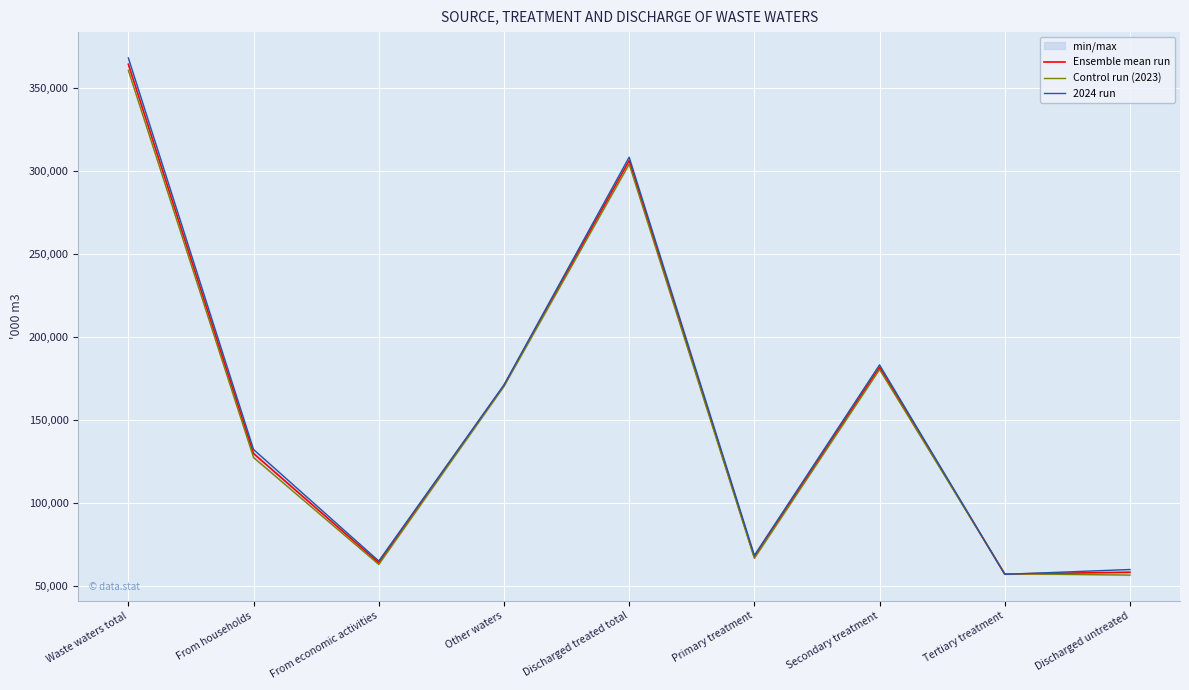

How many intersections are there between Ensemble mean run and 2024 run?

2